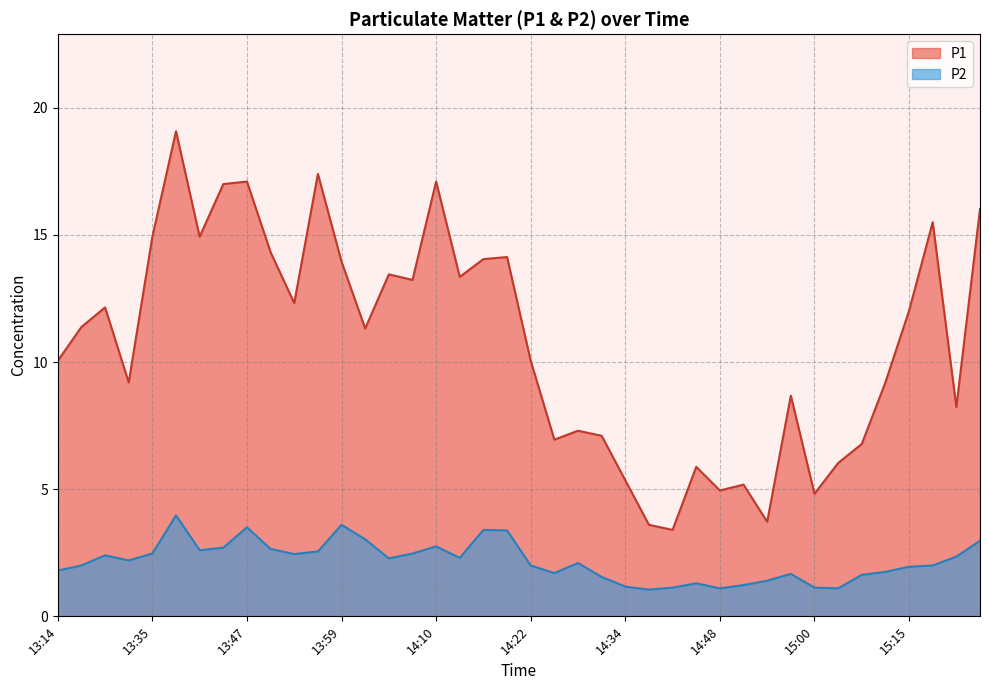

How many lines are shown in the chart?

2